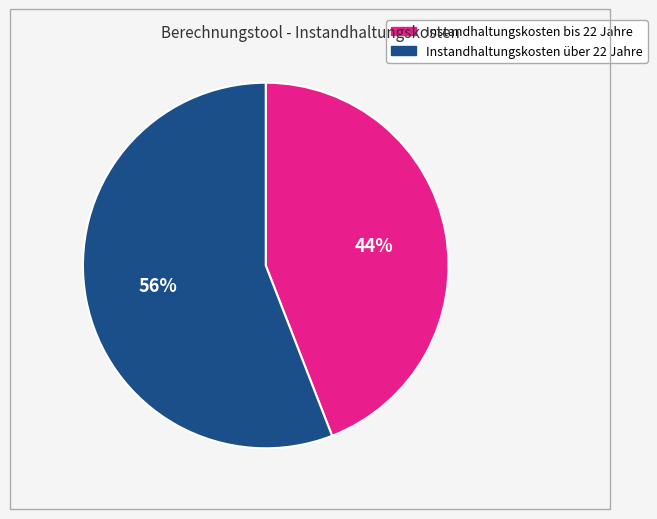

To the nearest percent, what portion does Instandhaltungskosten bis 22 Jahre represent?

44%